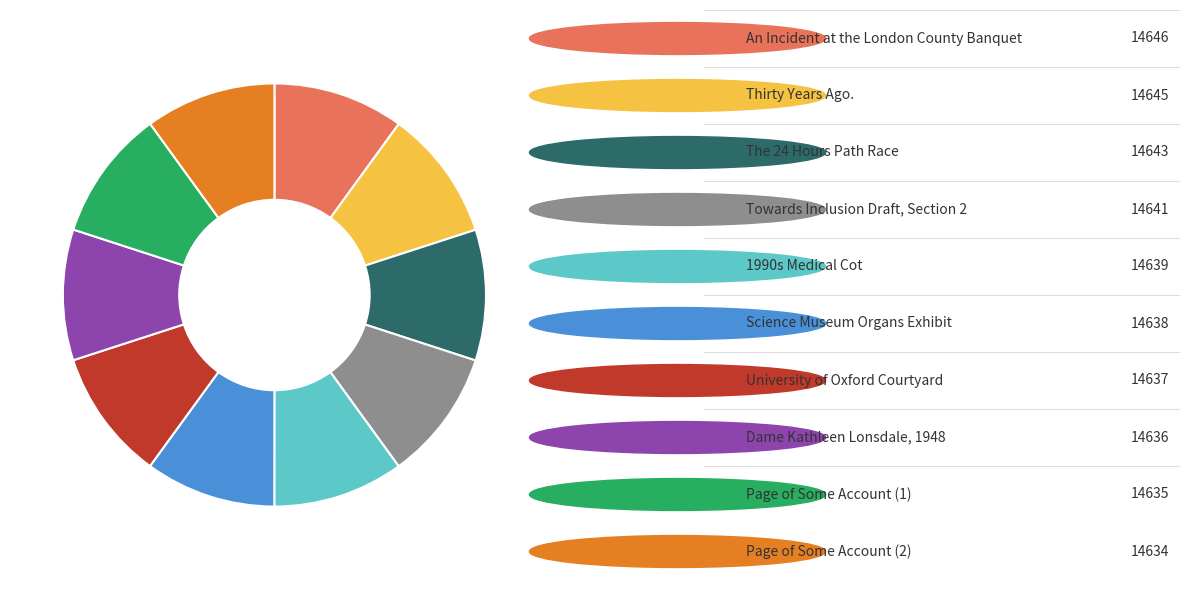

Is there any slice that represents more than half of the pie?

No